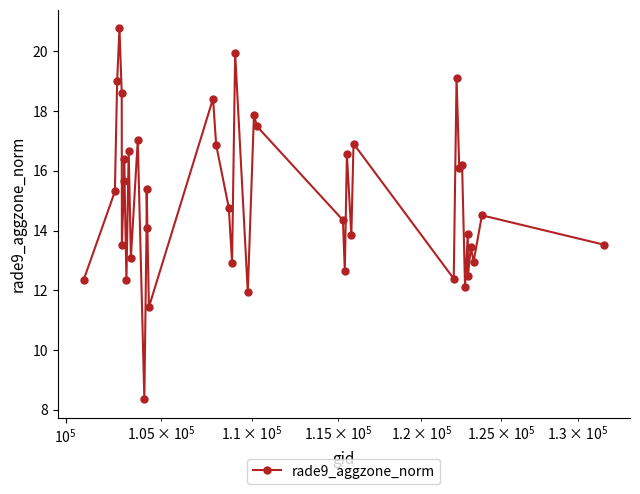

What is the difference between the second highest and minimum values?

11.6